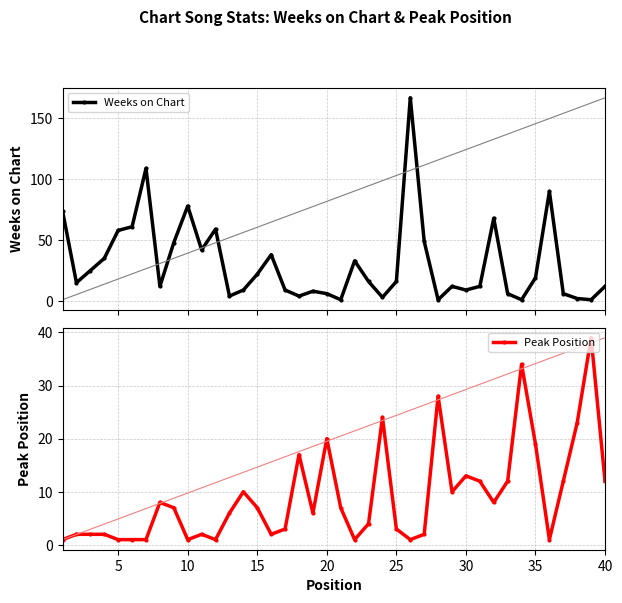

In Peak Position, how many points are higher than both neighbors (excluding endpoints)?

10